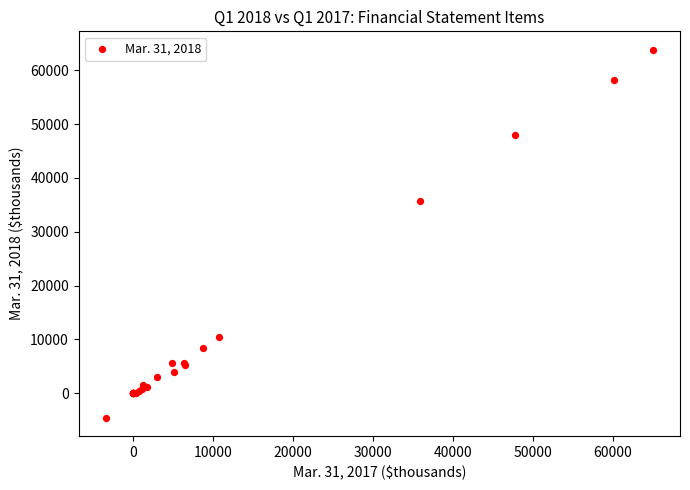

What Y value in the scatter plot is closest to 29638?

35750.0